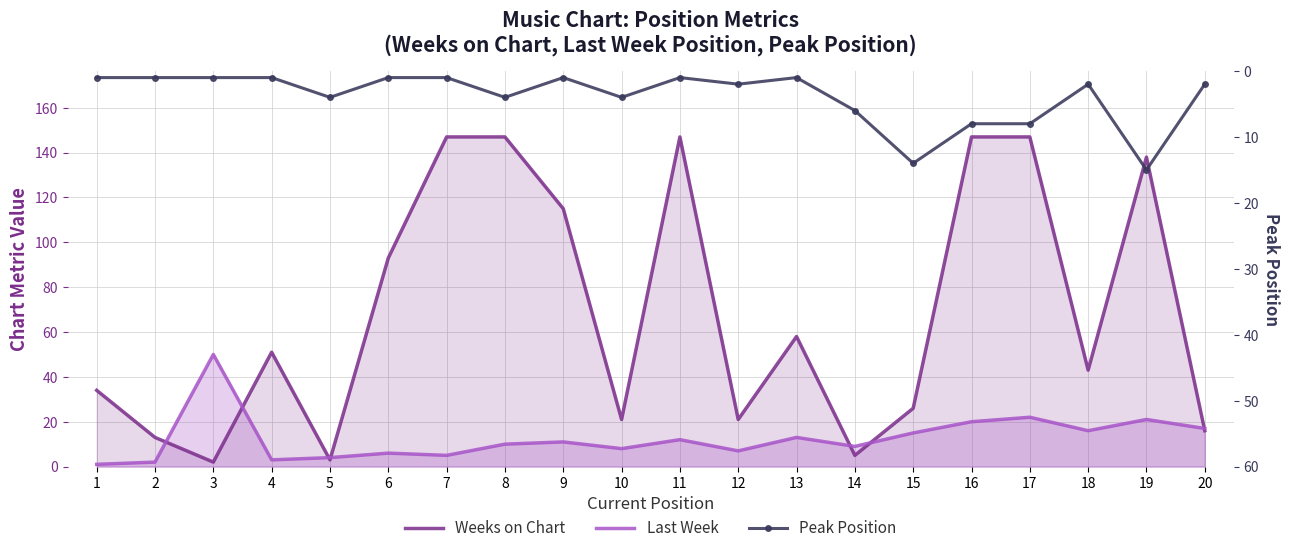

True or false: Weeks on Chart has more than 2 points higher than both neighbors.

True